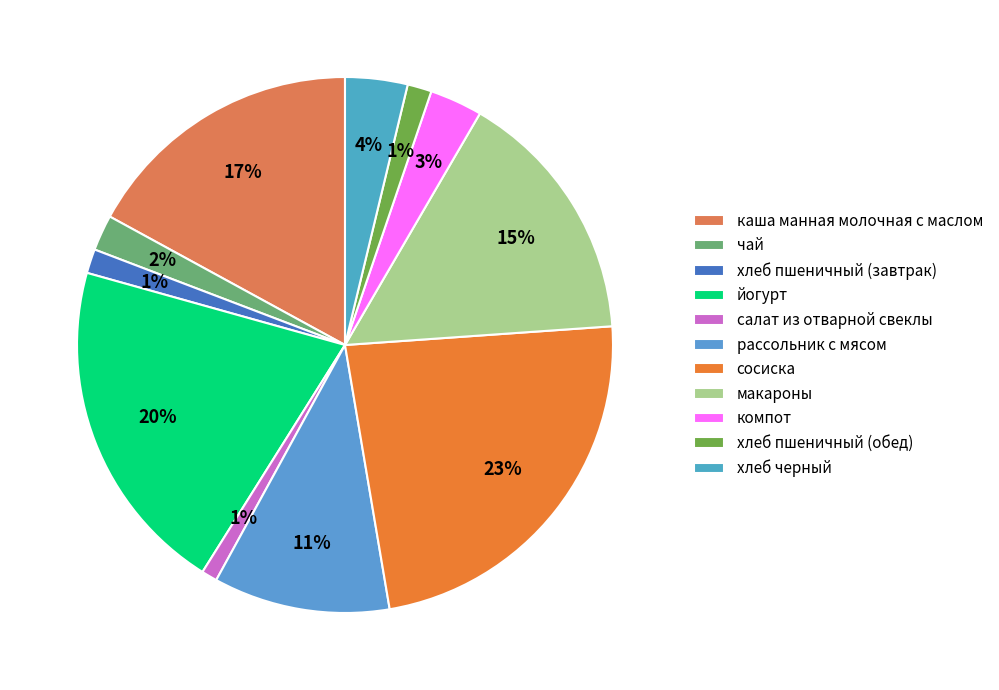

What is the change in value from каша манная молочная с маслом to сосиска?

+4.4